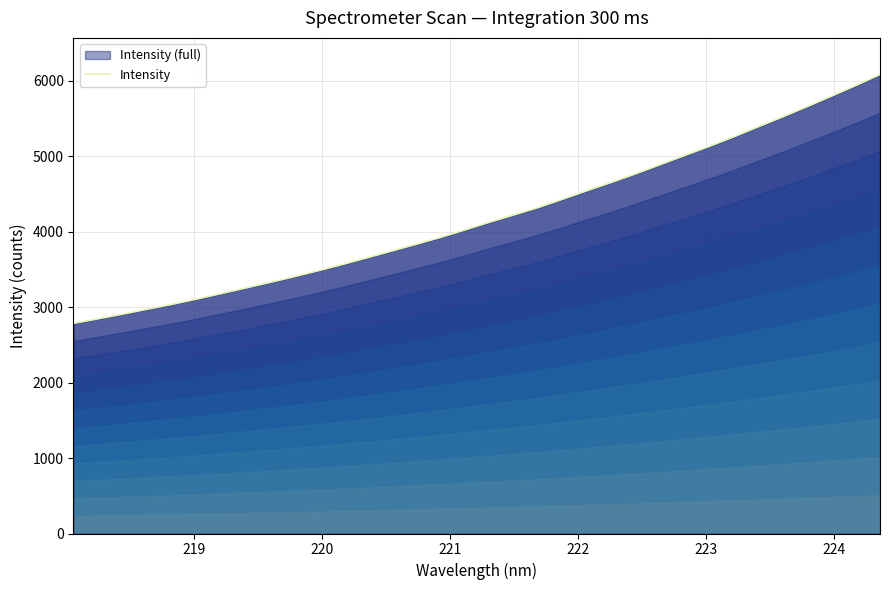

Does the chart have visible grid lines?

Yes